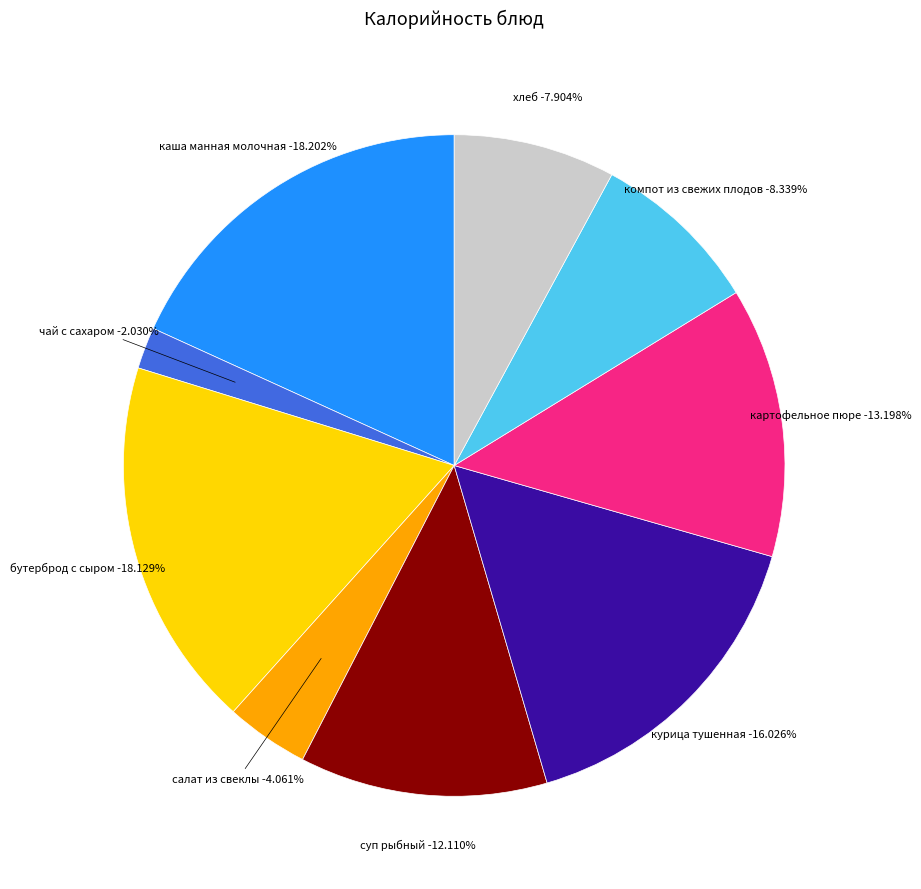

Rank the categories by value from lowest to highest.

чай с сахаром, салат из свеклы, хлеб, компот из свежих плодов, суп рыбный, картофельное пюре, курица тушенная, бутерброд с сыром, каша манная молочная